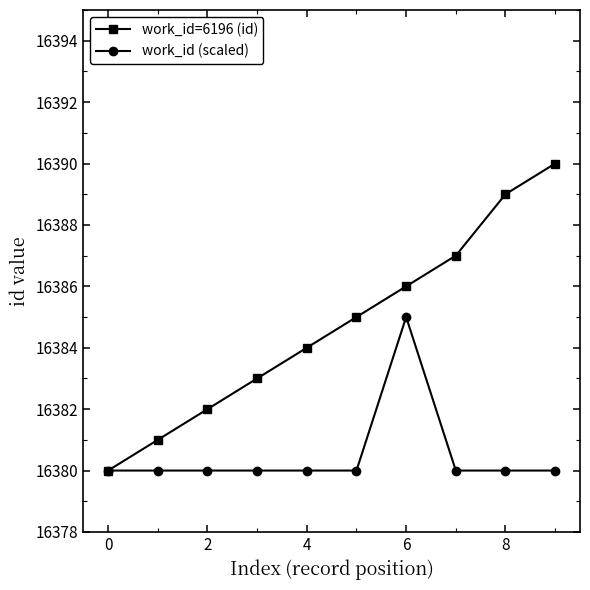

What is the maximum value shown in the chart?

16390